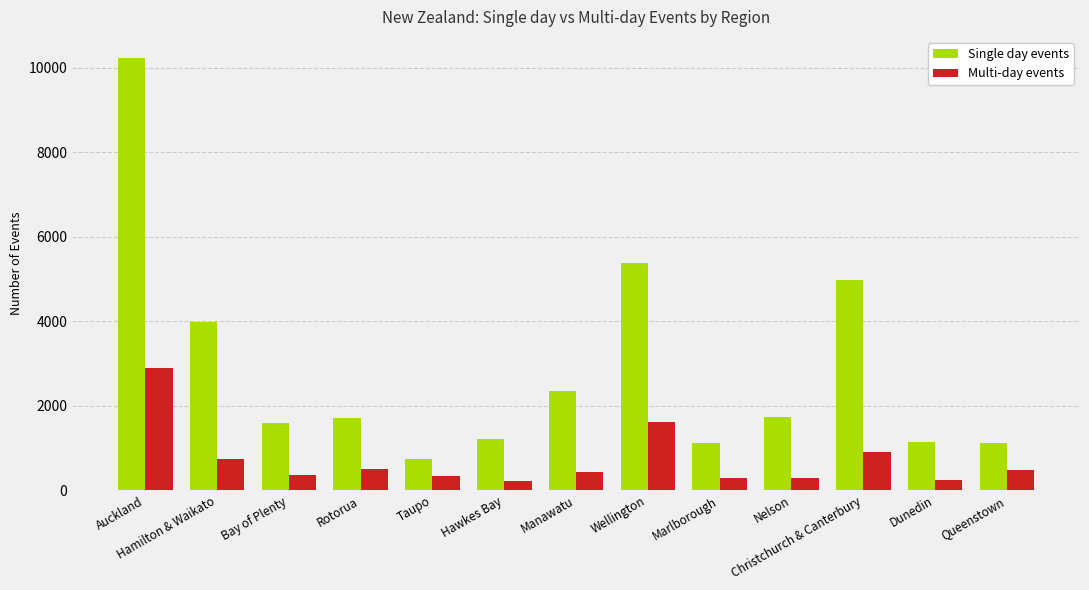

What is the value of the Single day events bar at the 12th from the left?

1137.7